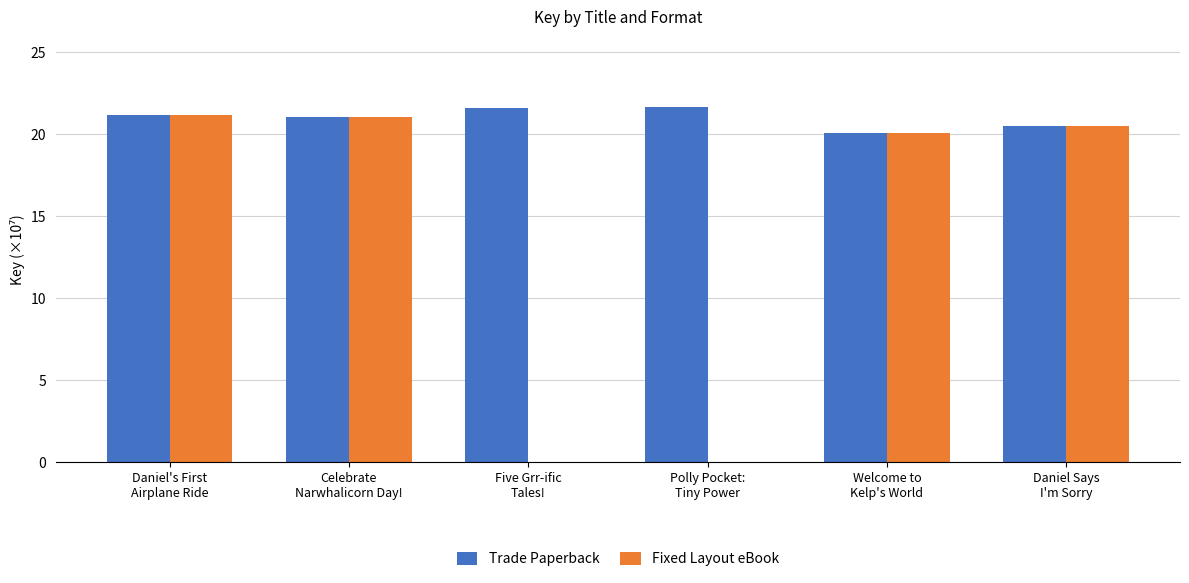

Reading right to left, transcribe all the data shown in this chart.

Trade Paperback: 20.5	20.1	21.6	21.6	21.1	21.1
Fixed Layout eBook: 20.5	20.1	0.0	0.0	21.1	21.1